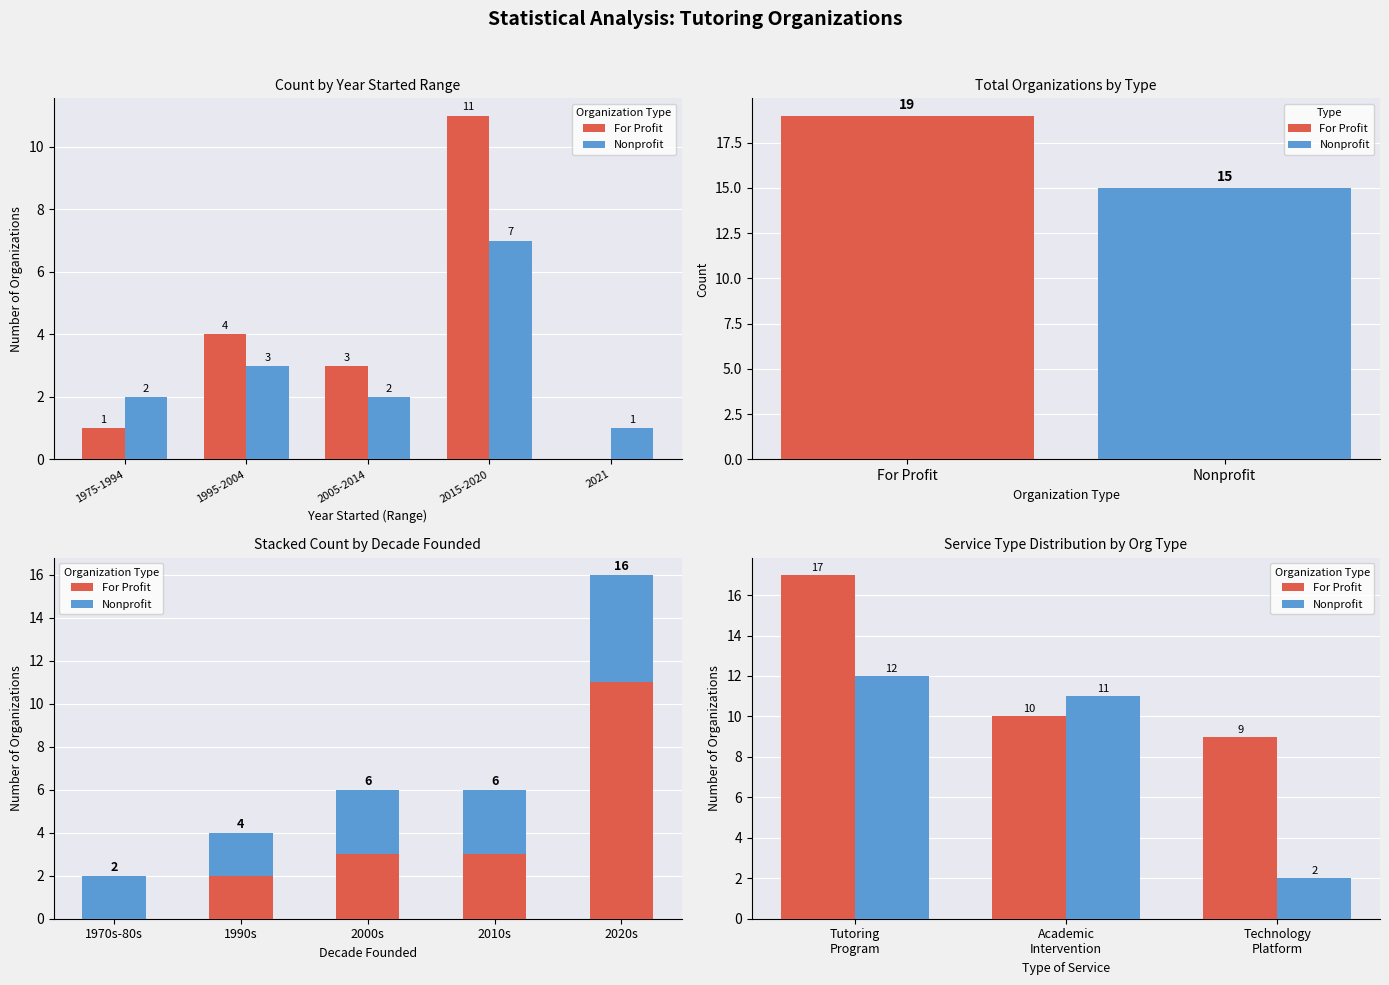

What is the difference between the maximum and minimum values in the Nonprofit series?

10